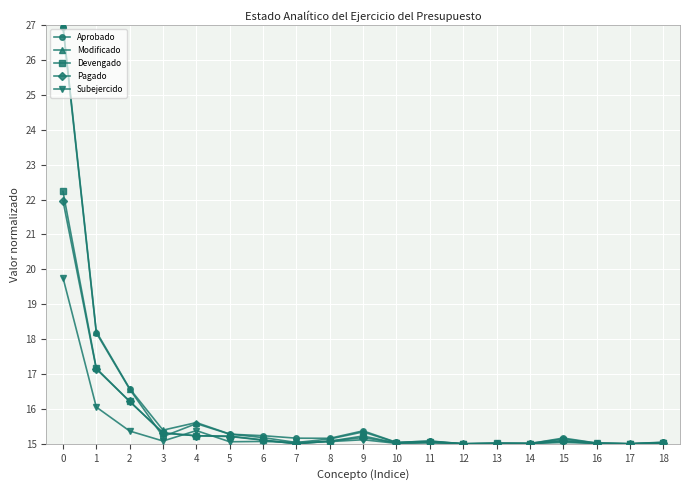

At which category does Aprobado reach its first local valley?

3